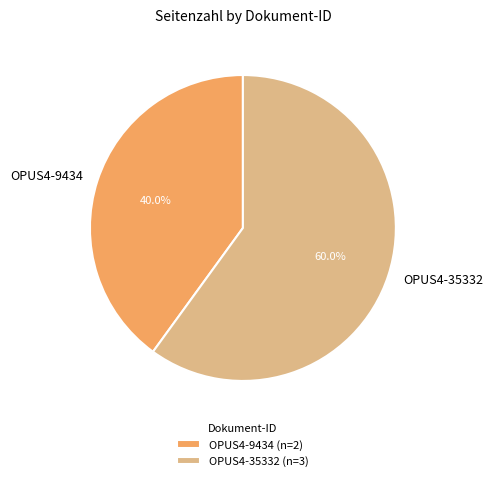

Approximately how many times larger is the value at OPUS4-9434 compared to OPUS4-35332?

0.7